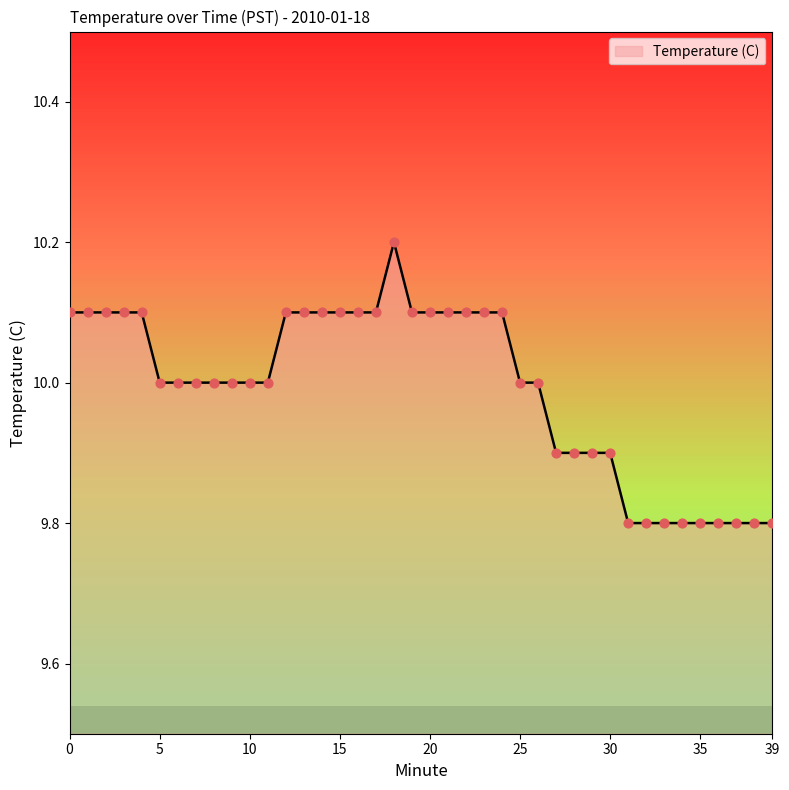

What is the difference between the maximum and minimum values?

0.4